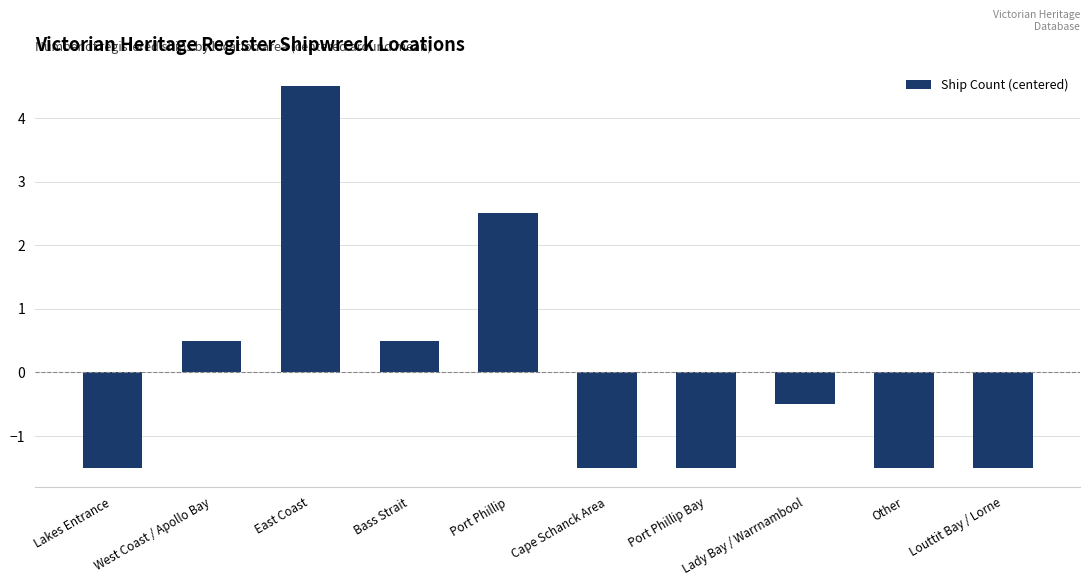

At which category does the chart reach its peak across all series?

East Coast